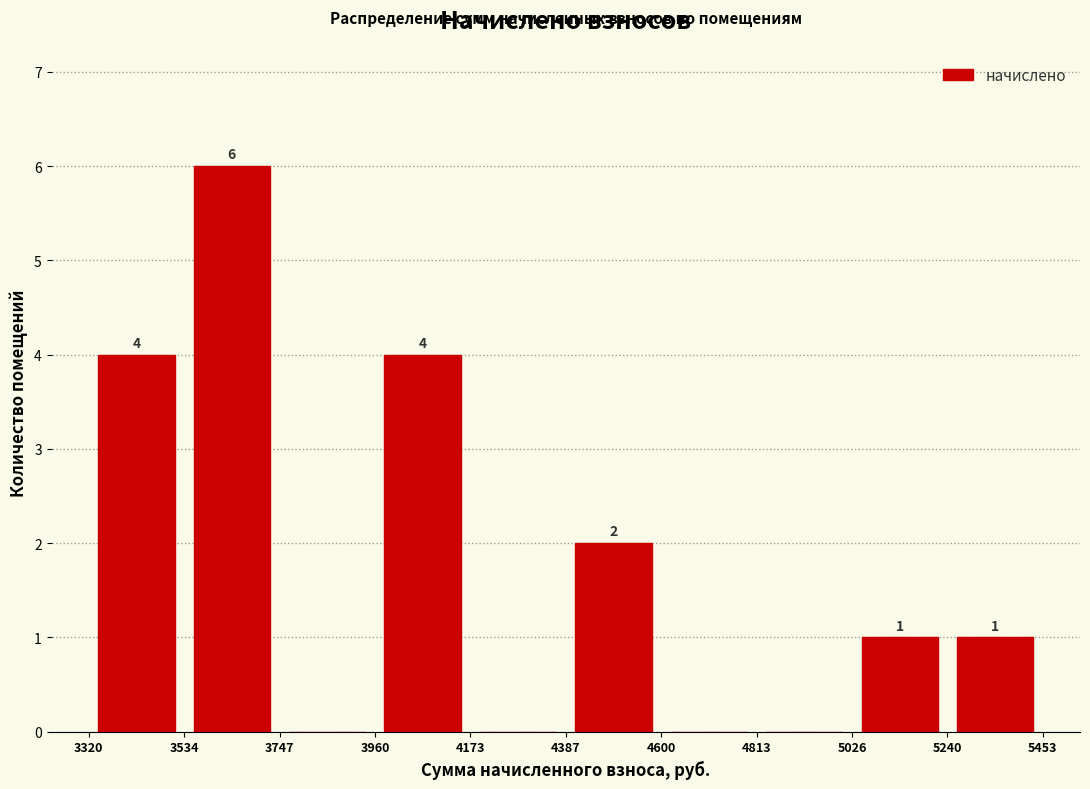

Over which range of the x-axis is the bar tallest?

3534 to 3747